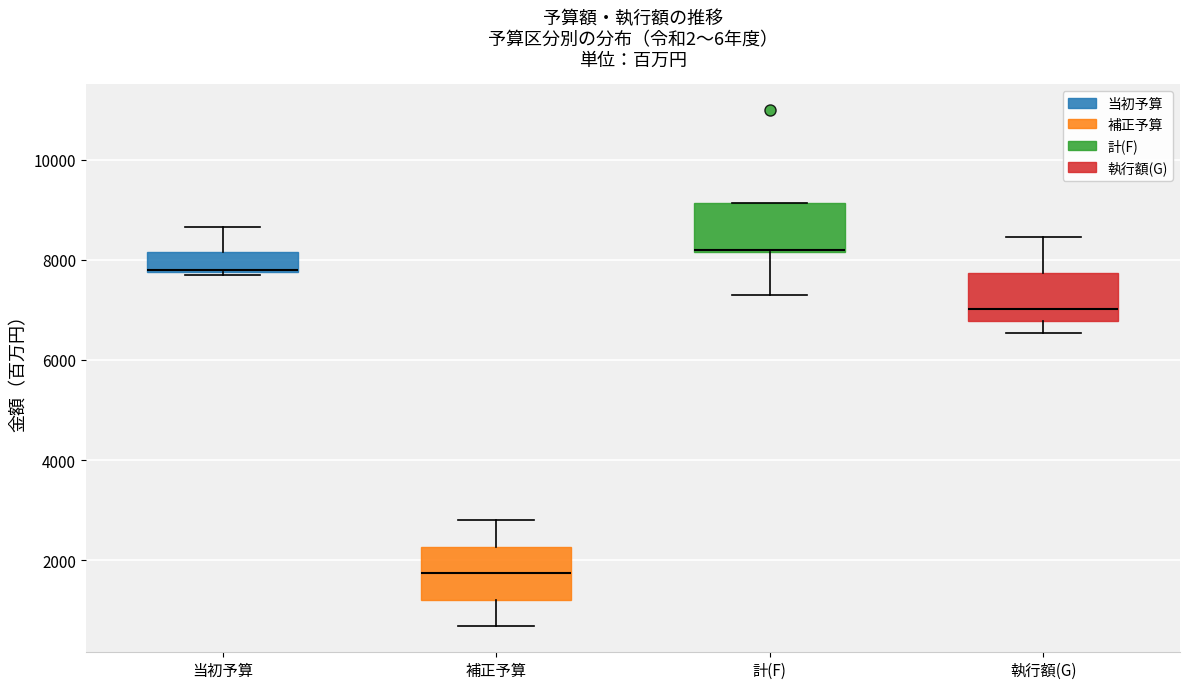

Reading left to right, transcribe this box plot: for each box, give where its median line is, the range the box spans, and where its two whiskers end, as read against the y-axis. The values are not printed on the chart, so give them approximately, as read against the axis.

当初予算: median 7800 (drawn on the box's lower edge), box 7800 to 8200, whiskers 7600 to 8600
補正予算: median 1800, box 1200 to 2200, whiskers 600 to 2800
計(F): median 8200 (drawn on the box's lower edge), box 8200 to 9200, whiskers 7400 to 9200
執行額(G): median 7000, box 6800 to 7800, whiskers 6600 to 8400